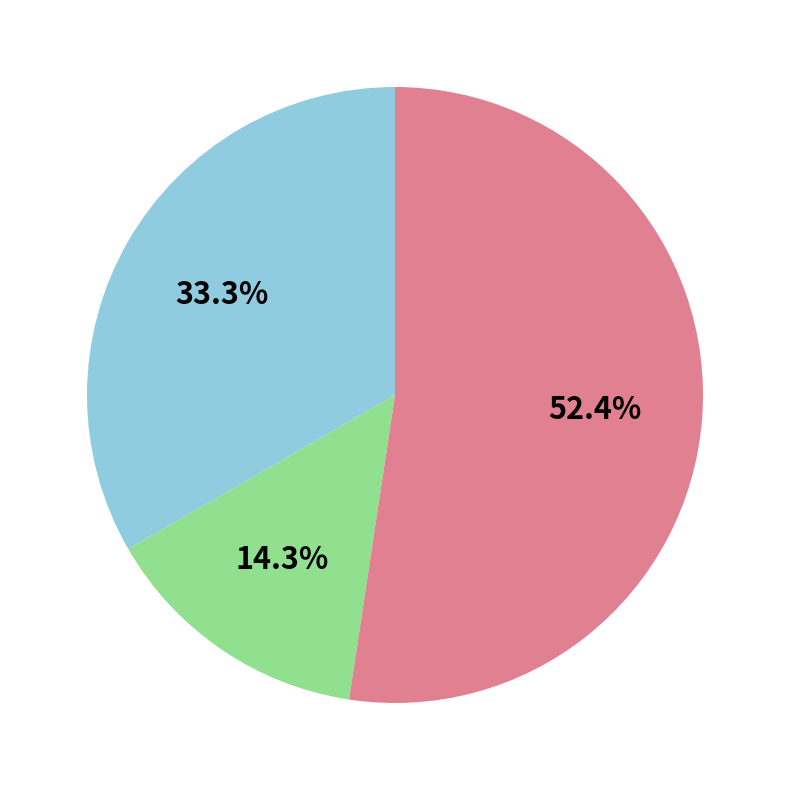

Is there a majority slice in this chart?

Yes